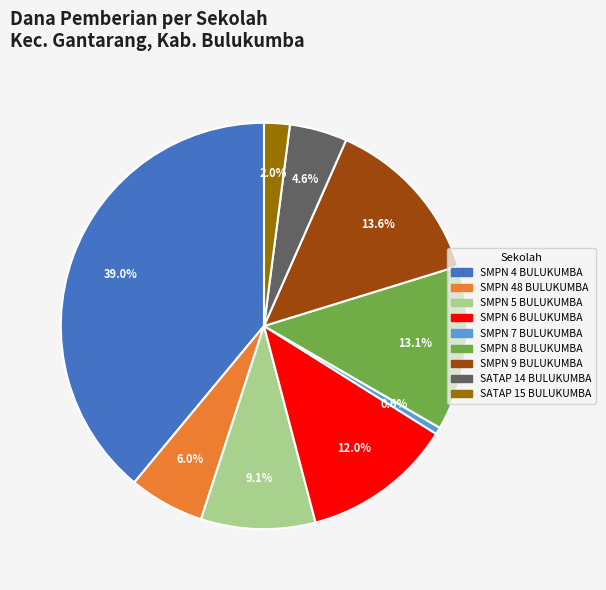

To the nearest percent, what is the difference between the largest and smallest slice percentages?

38%